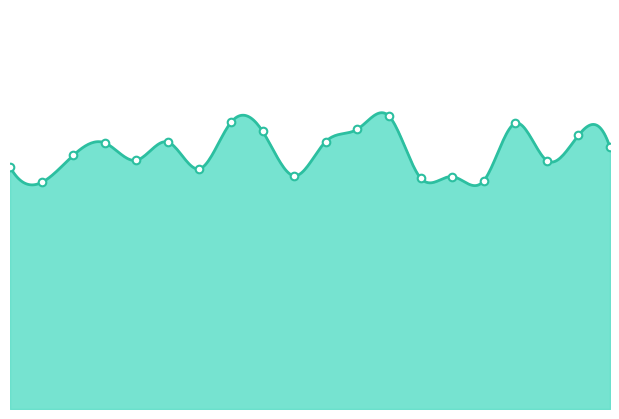

Is this an area chart (filled region under the line)?

Yes